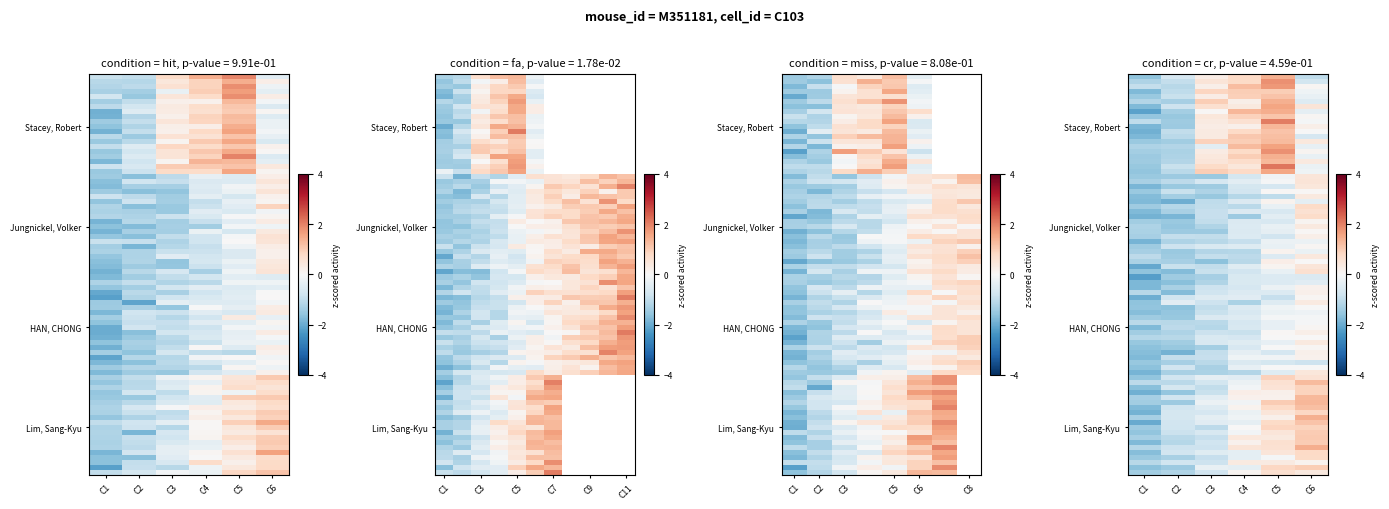

The value of HAN, CHONG at R1-2/12/32/46 is -1.5. True or false?

True